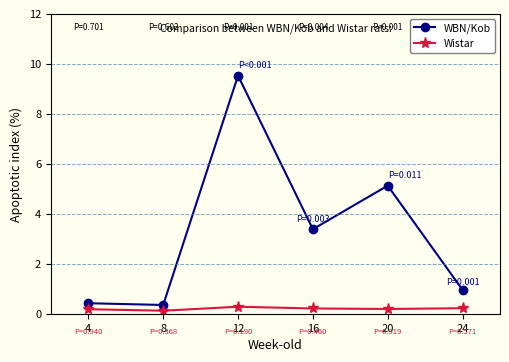

What is the difference between the maximum and minimum values in the Wistar series?

0.2